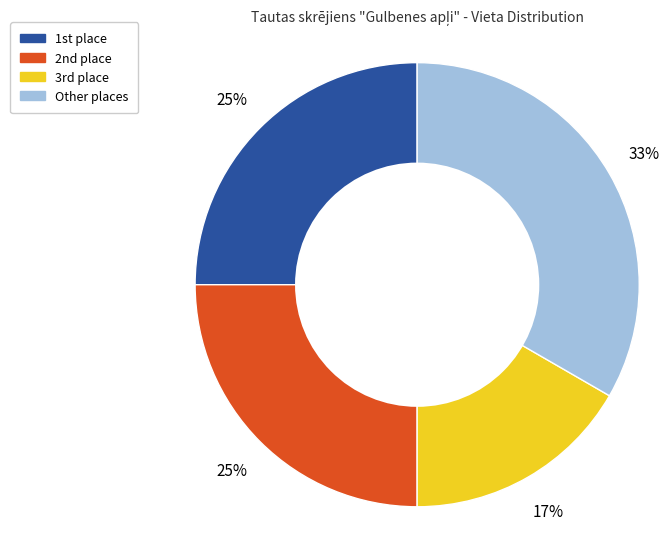

To the nearest percent, what is the average slice percentage?

25%